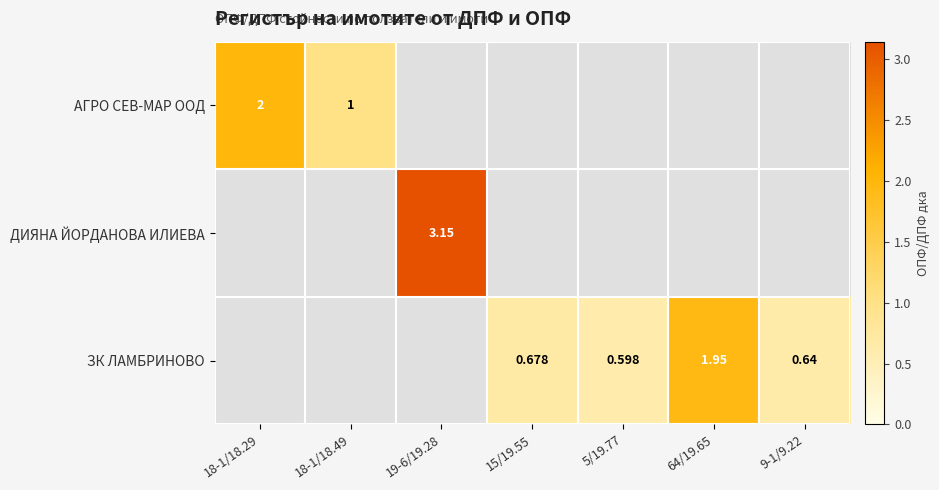

List the labels in order of АГРО СЕВ-МАР ООД value, largest first.

18-1/18.29, 18-1/18.49, 19-6/19.28, 15/19.55, 5/19.77, 64/19.65, 9-1/9.22